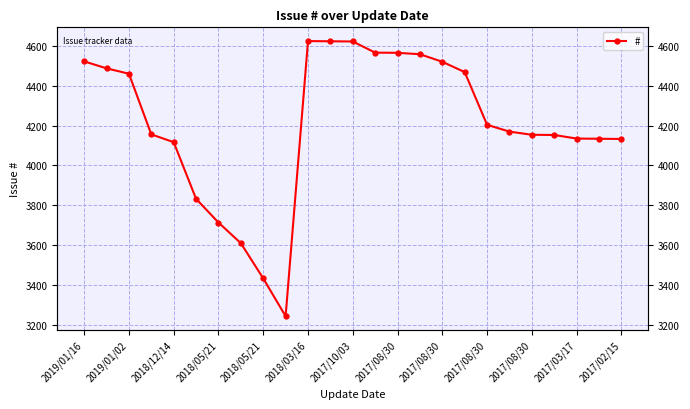

At which label does the data first exceed 4170?

2019/01/16